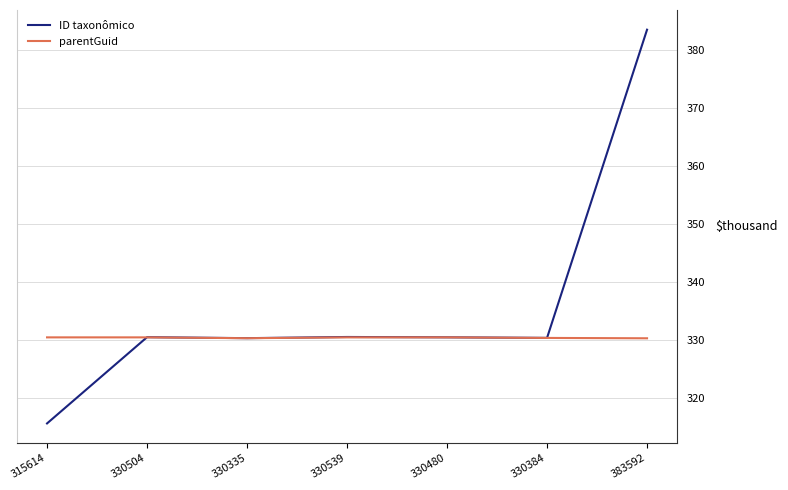

What is the approximate value of ID taxonômico at 330384?

330.4